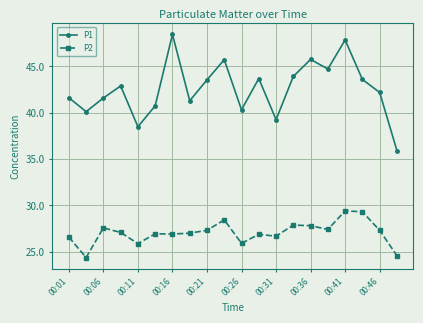

What is the average value of the P2 series?

27.1